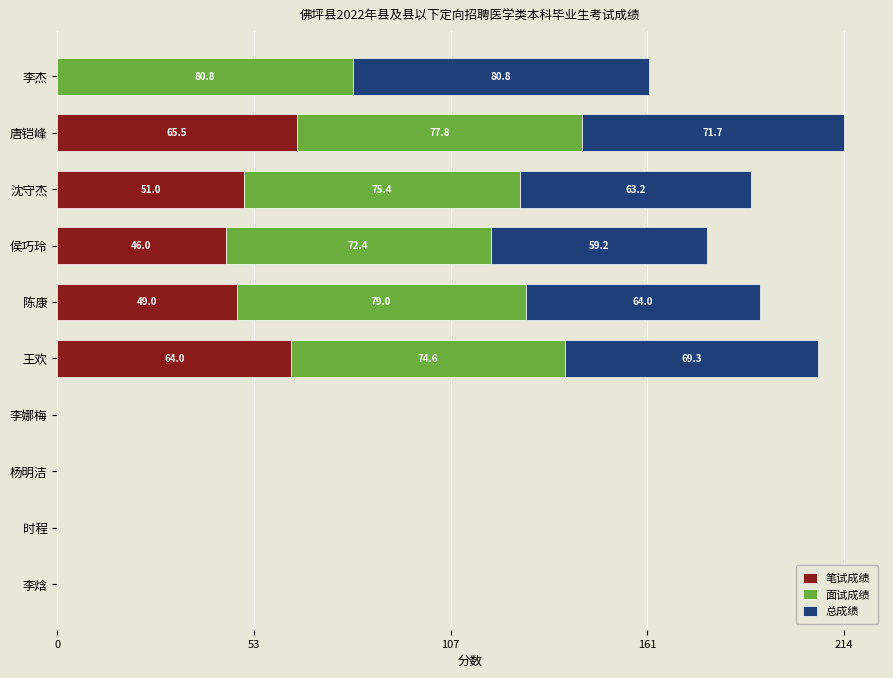

Is it true that 笔试成绩 equals 49.0 at 陈康?

True